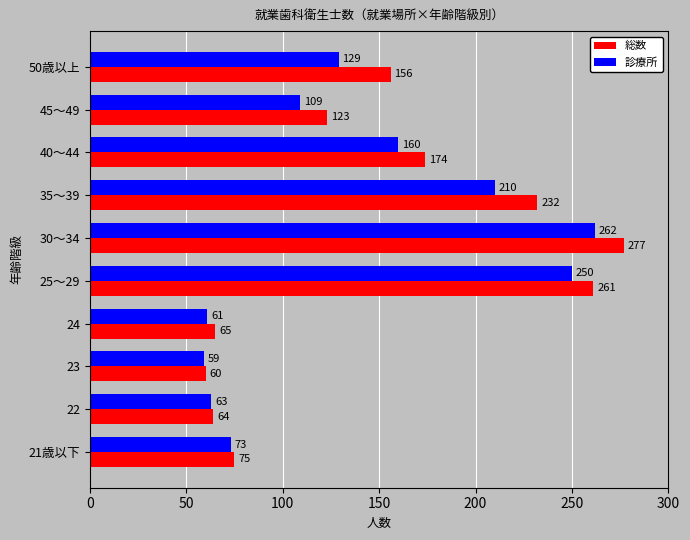

Which series has the largest range (max minus min)?

総数